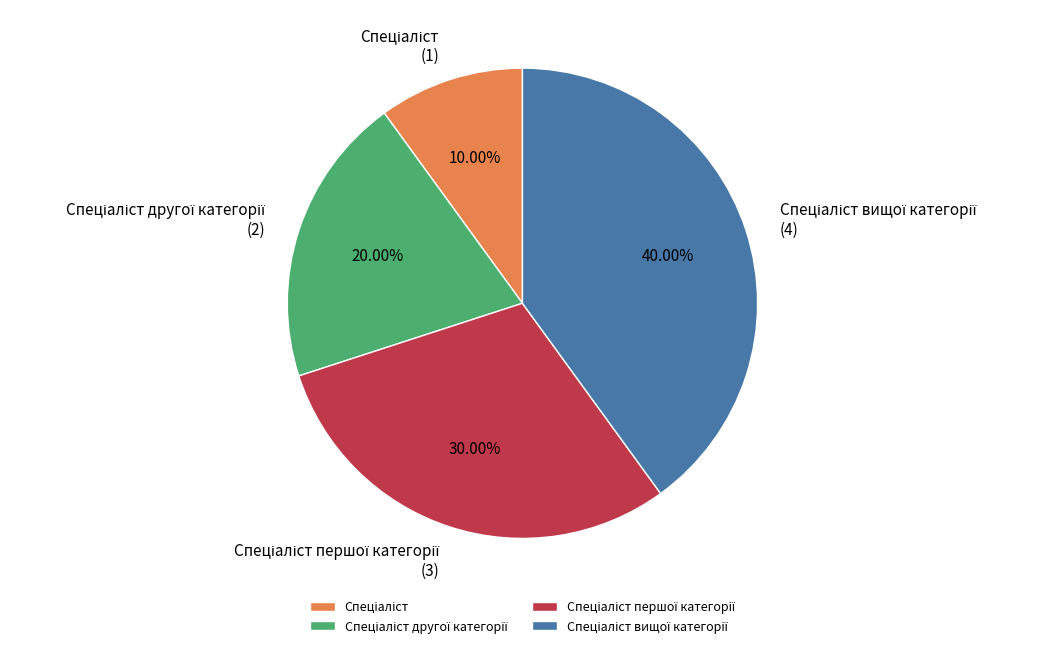

Is there a majority slice in this chart?

No